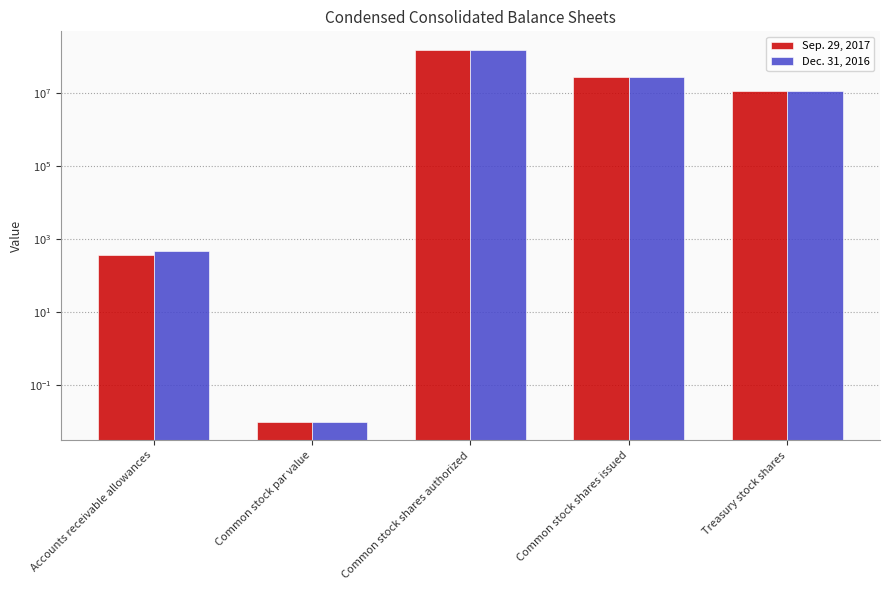

Between Accounts receivable allowances and Common stock shares authorized, which series saw the biggest shift?

Sep. 29, 2017